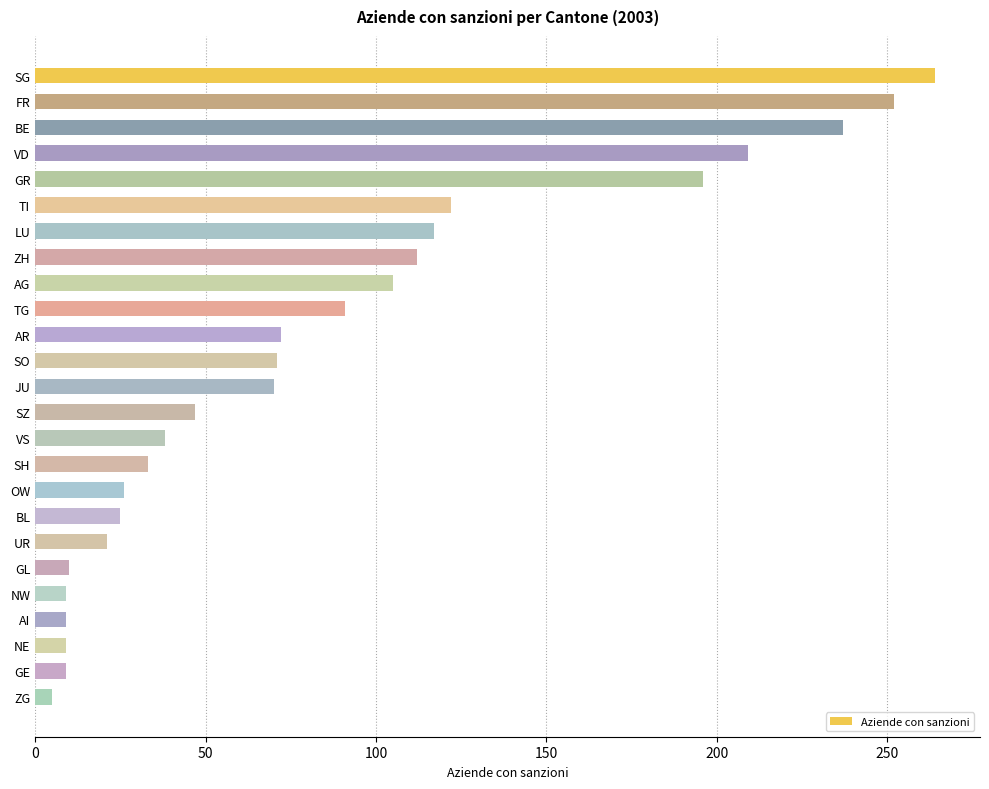

At which label is the value closest to 134?

TI